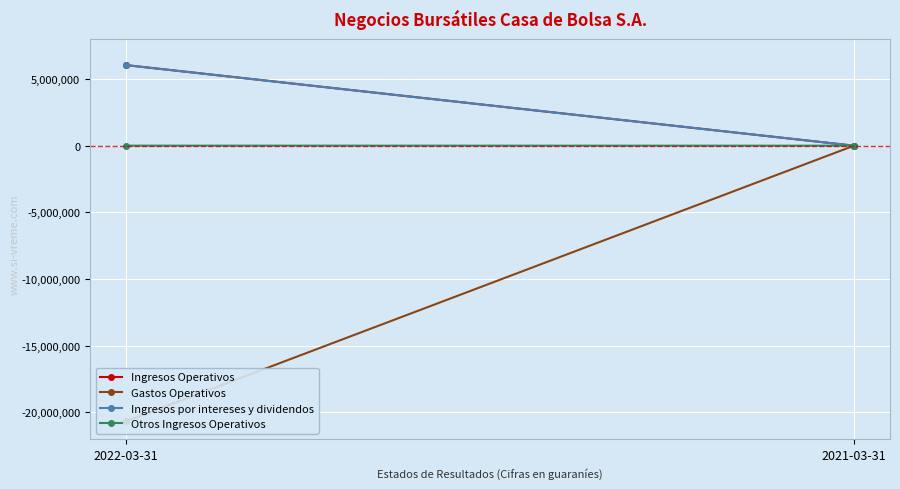

Reading left to right, extract all data points from this chart.

Ingresos Operativos: 6039233	0
Gastos Operativos: -20662200	0
Ingresos por intereses y dividendos: 6036699	0
Otros Ingresos Operativos: 2534	0